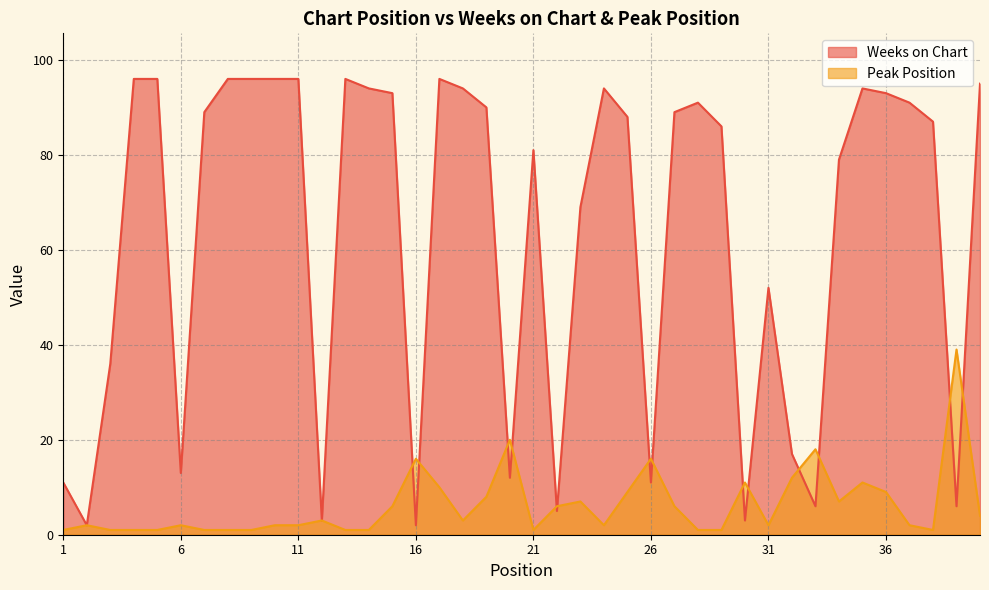

What is the greatest value displayed?

96